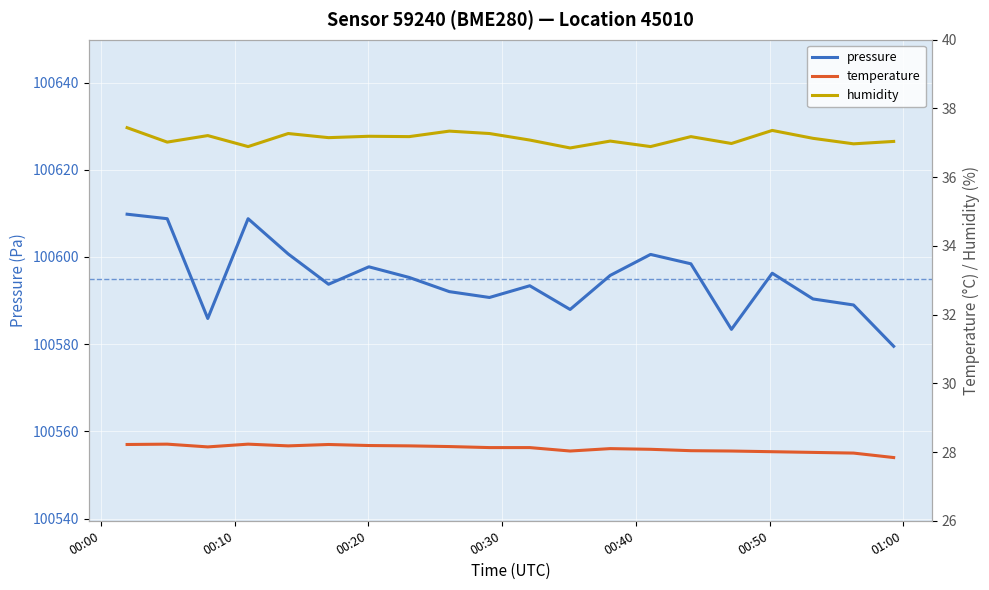

What are all the series names shown in the legend?

pressure, temperature, humidity